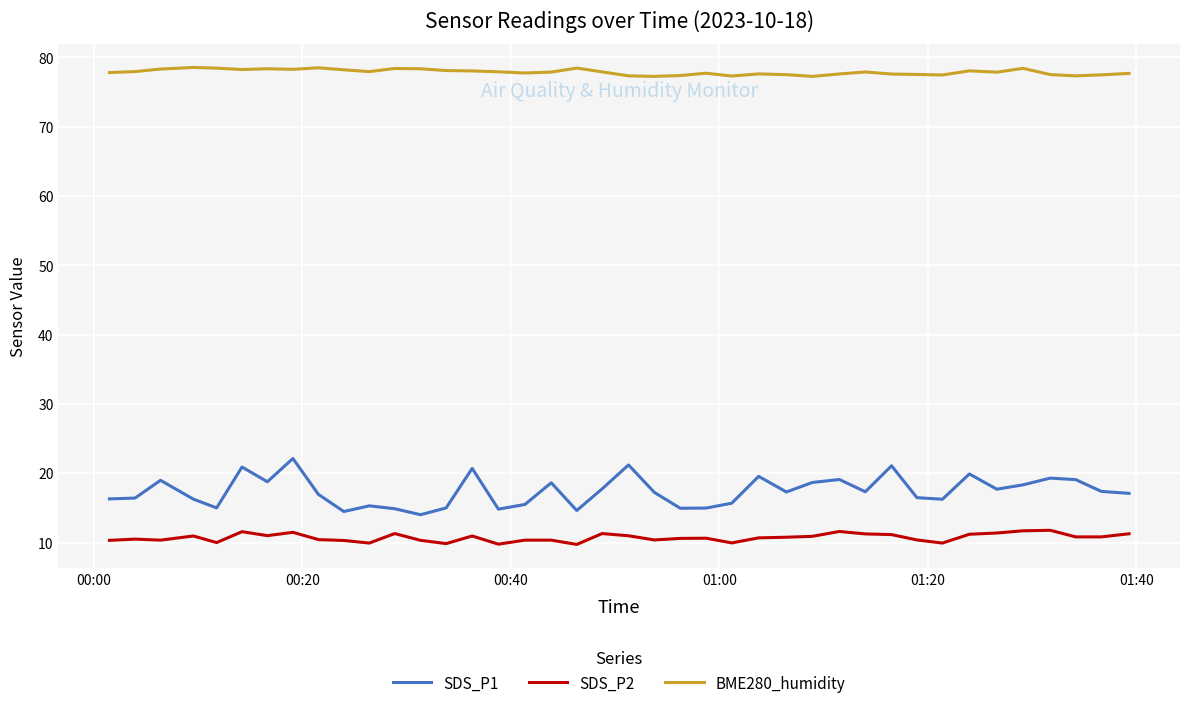

How many lines are shown in the chart?

3